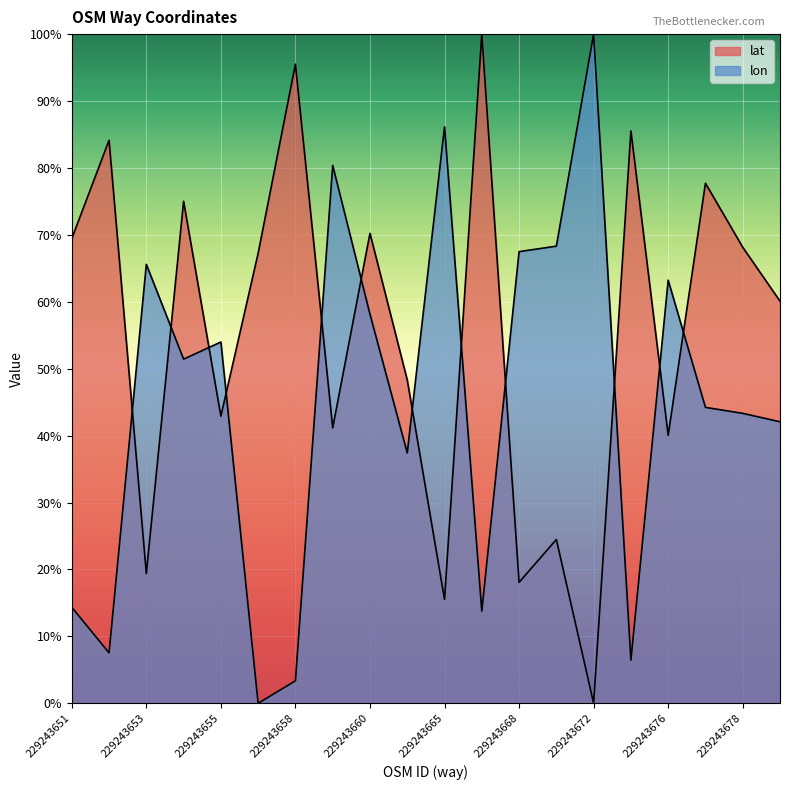

At how many categories does at least one series exceed 23?

20